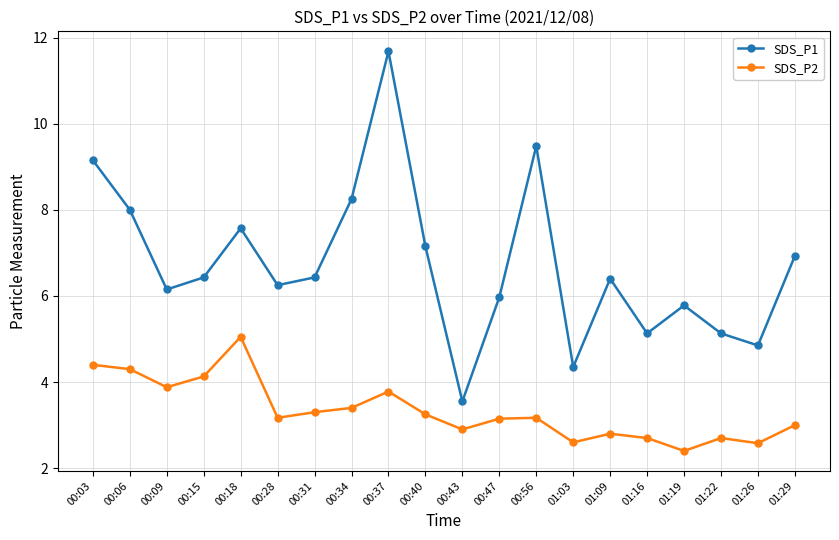

Between 00:09 and 00:37, which series saw the biggest shift?

SDS_P1